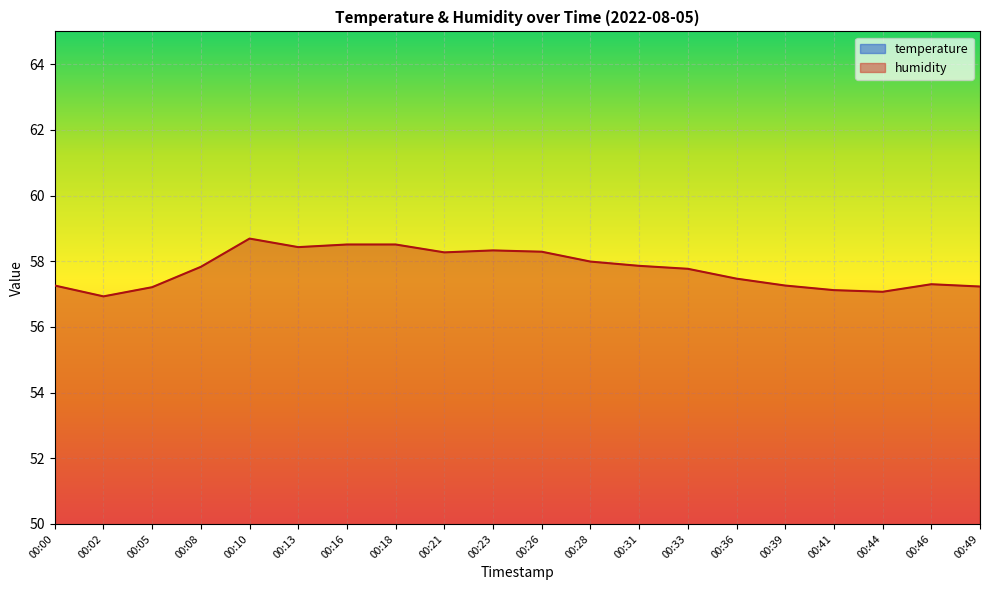

Which series changed the most between 00:00 and 00:23?

humidity